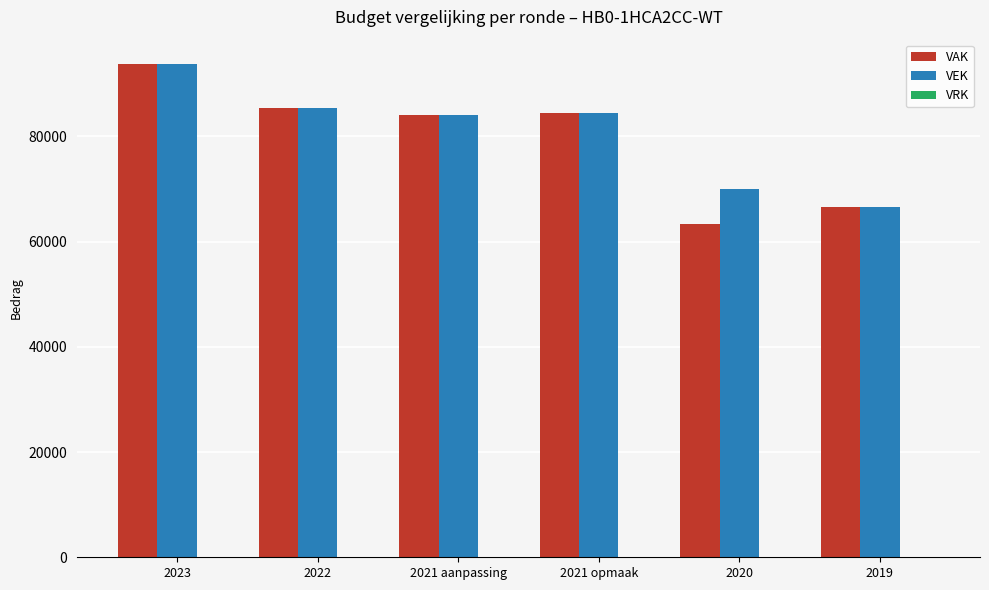

The value of VAK at 2020 is 63342. True or false?

True